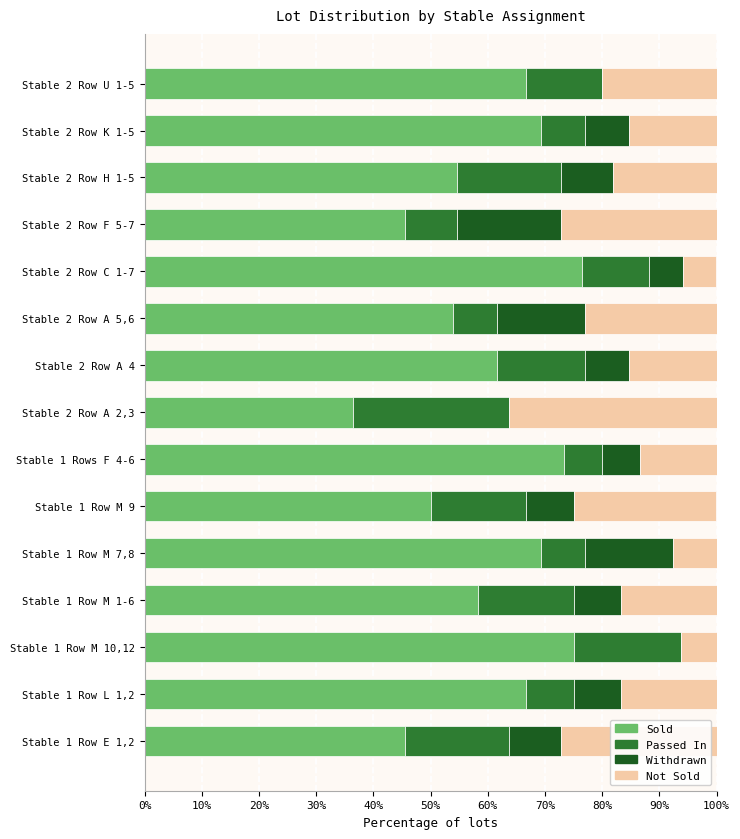

How many values in the Sold series exceed 61?

8